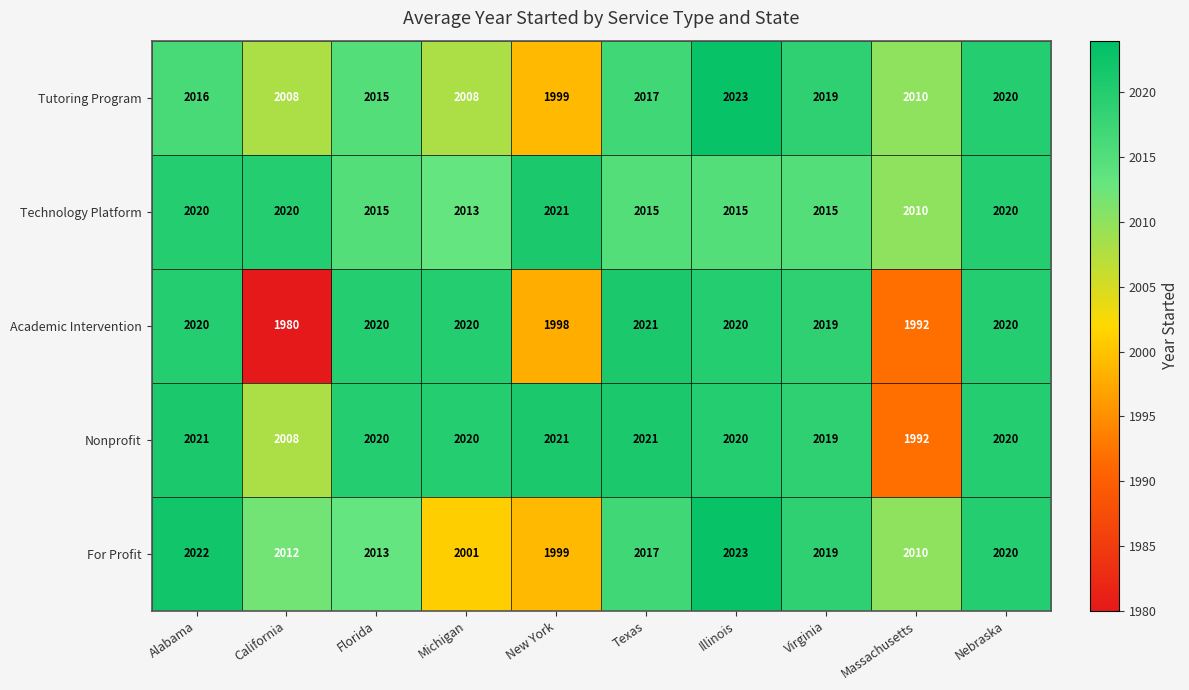

What is the total value across all series at California?

10028